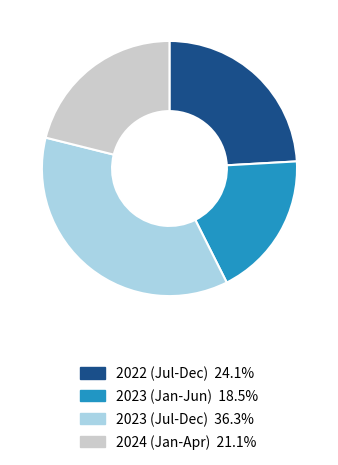

Combined, do 2023 (Jan-Jun) 18.5% and 2023 (Jul-Dec) 36.3% account for over 50%?

Yes